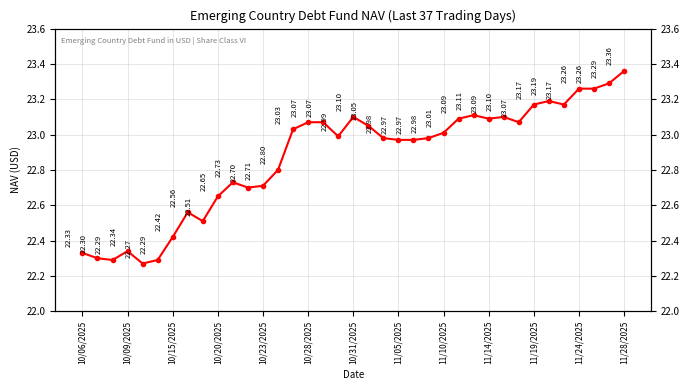

How many points are higher than both their immediate neighbors (excluding endpoints)?

7